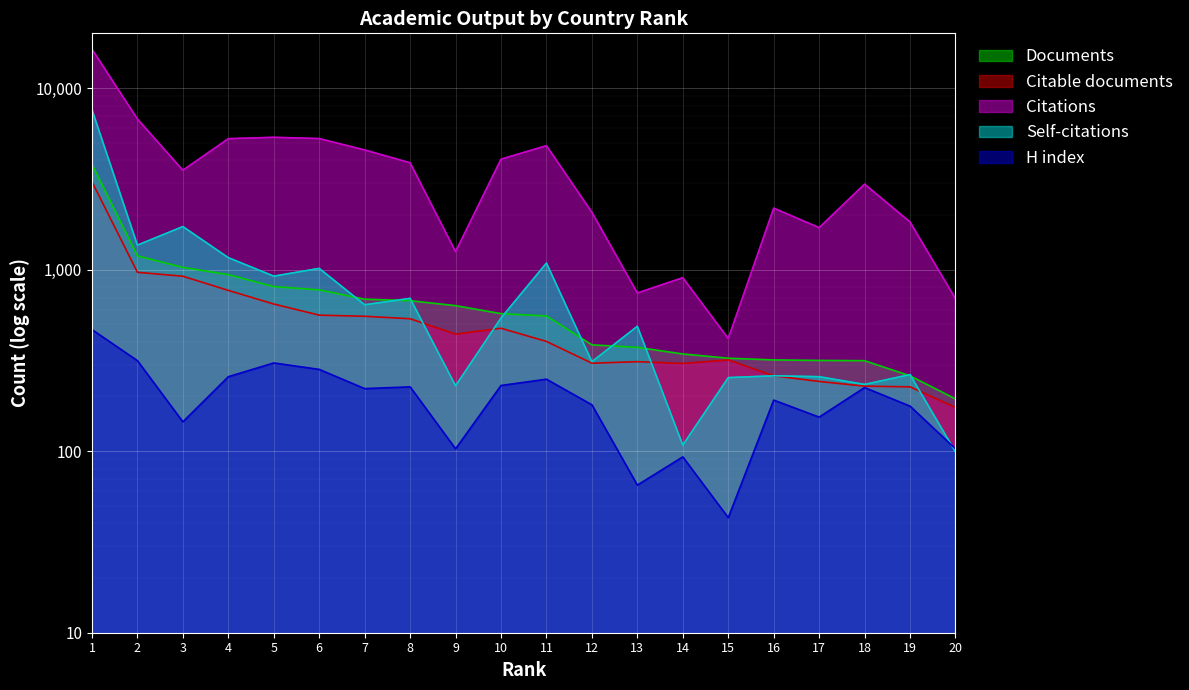

Reading left to right, extract all data points from this chart.

H index: 1=467	2=315	3=145	4=257	5=306	6=282	7=221	8=226	9=103	10=230	11=249	12=180	13=65	14=93	15=43	16=191	17=154	18=224	19=177	20=103
Documents: 1=3797	2=1189	3=1028	4=938	5=806	6=773	7=687	8=674	9=633	10=572	11=555	12=385	13=373	14=343	15=325	16=318	17=316	18=315	19=260	20=194
Citable documents: 1=3043	2=966	3=919	4=768	5=646	6=561	7=553	8=536	9=441	10=475	11=402	12=305	13=311	14=304	15=318	16=260	17=242	18=228	19=226	20=174
Citations: 1=16358	2=6749	3=3524	4=5257	5=5351	6=5264	7=4557	8=3872	9=1255	10=4053	11=4812	12=2068	13=743	14=902	15=417	16=2179	17=1701	18=2955	19=1828	20=691
Self-citations: 1=7599	2=1363	3=1725	4=1163	5=920	6=1015	7=640	8=694	9=229	10=541	11=1086	12=311	13=487	14=108	15=254	16=260	17=257	18=233	19=264	20=99